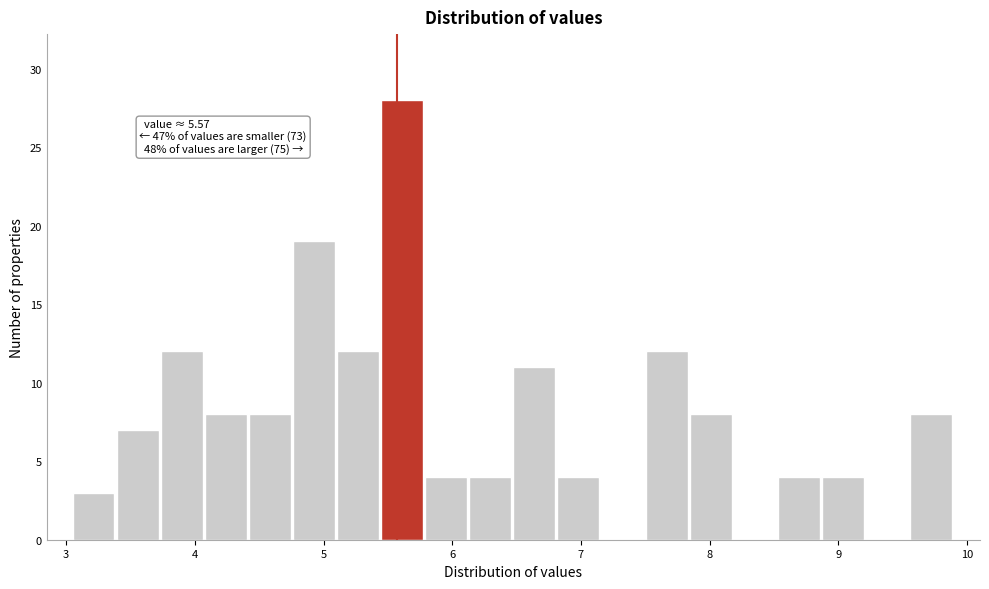

Read against the x-axis, roughly where is the centre of the tallest bar?

5.6